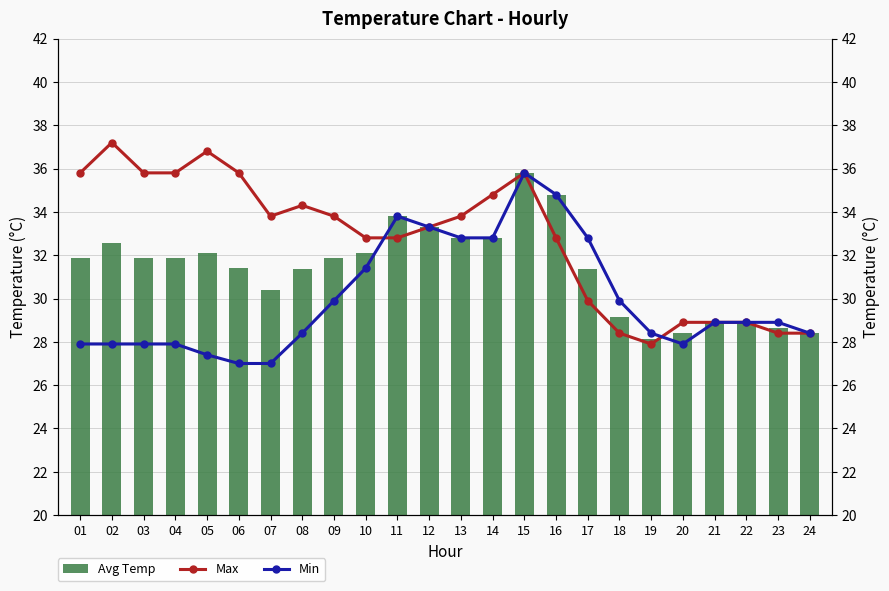

How many series are shown in this chart?

3